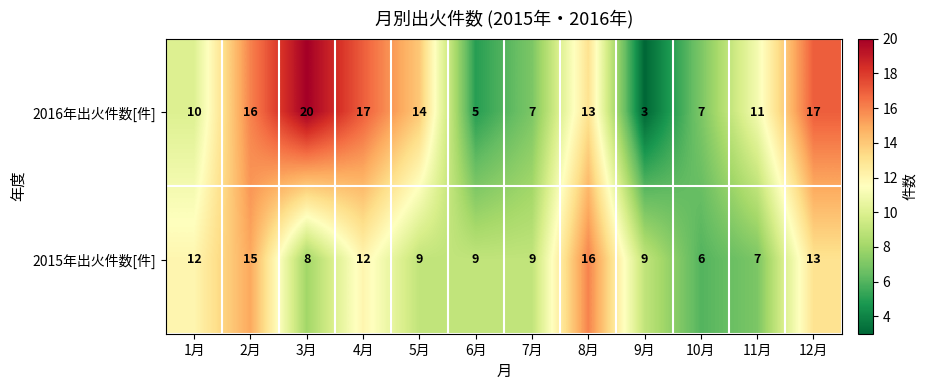

Is the value of 2016年出火件数[件] at 8月 greater than the value of 2015年出火件数[件] at 7月?

Yes